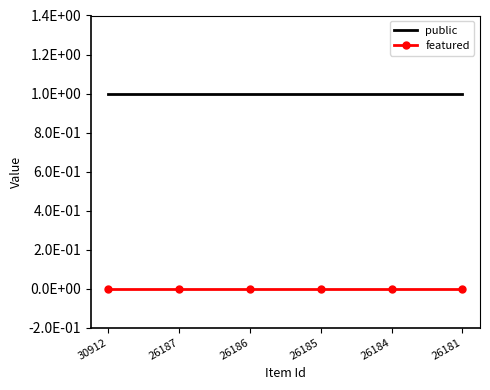

The value of featured at 26181 is 0. True or false?

True